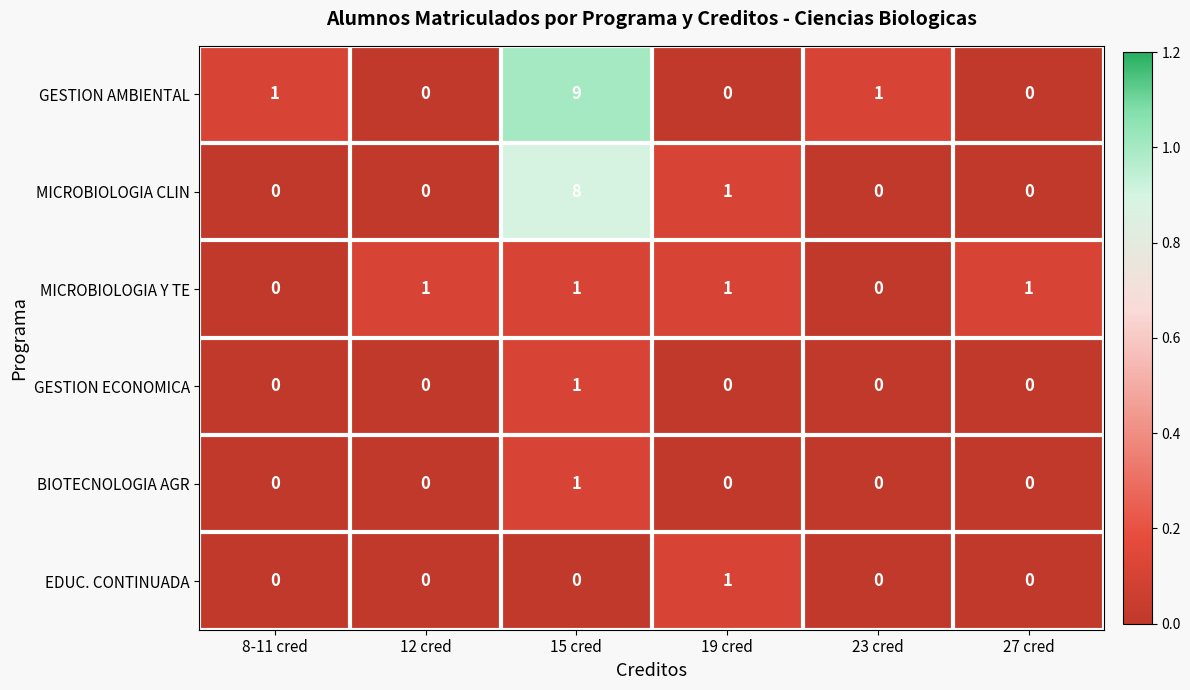

What is the maximum value shown in the chart?

9